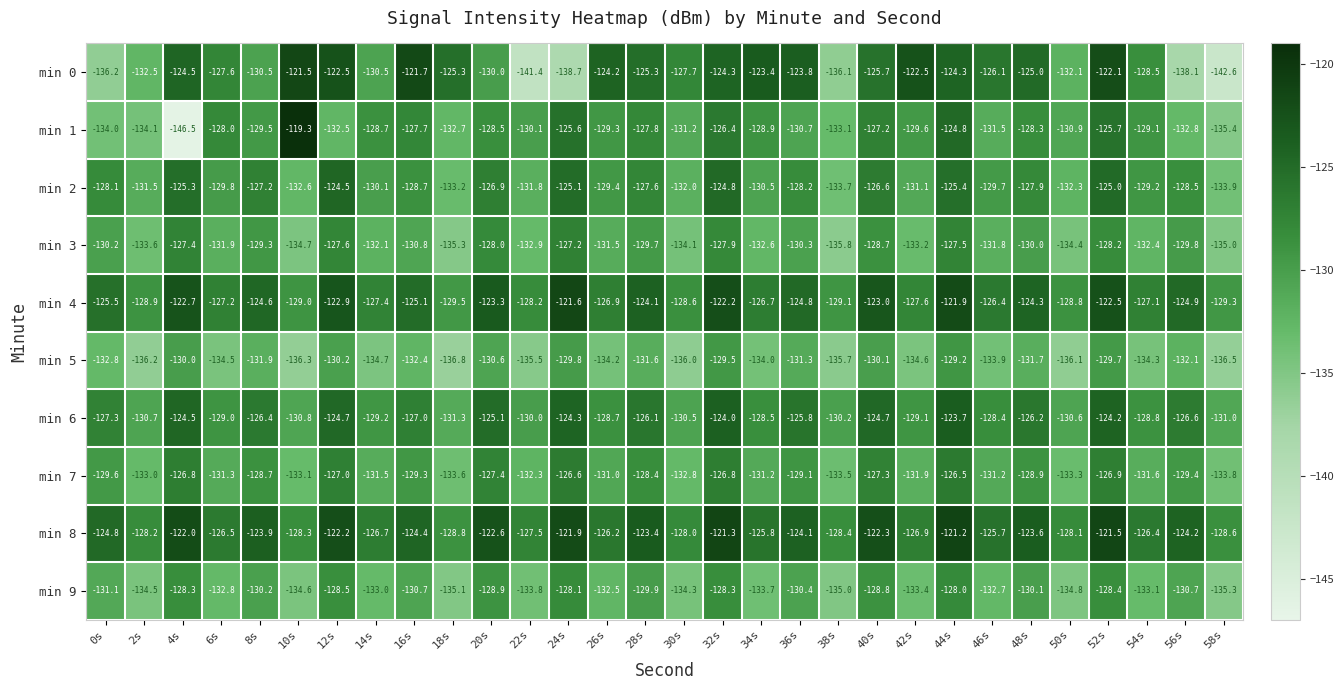

What is the difference between the maximum and minimum values in the min 0 series?

21.1